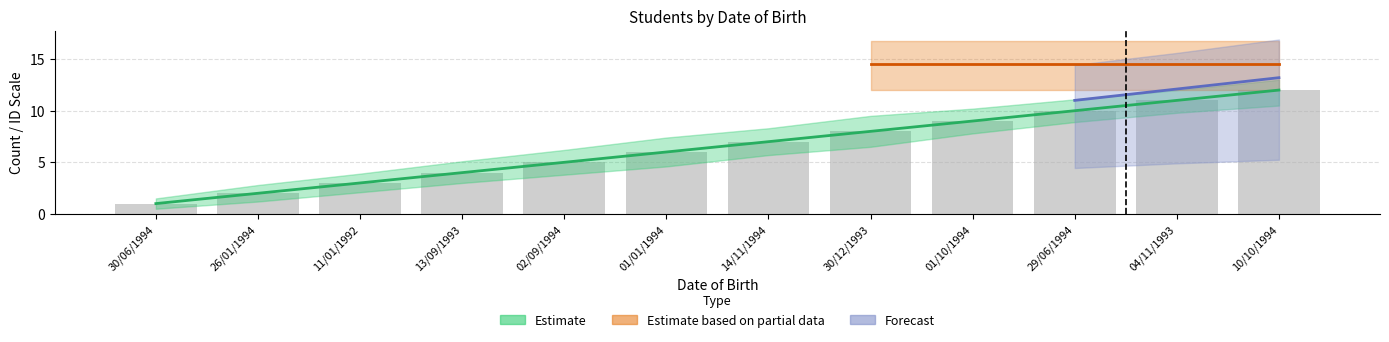

The value of STT_lower at 01/10/1994 is 7.8. True or false?

True